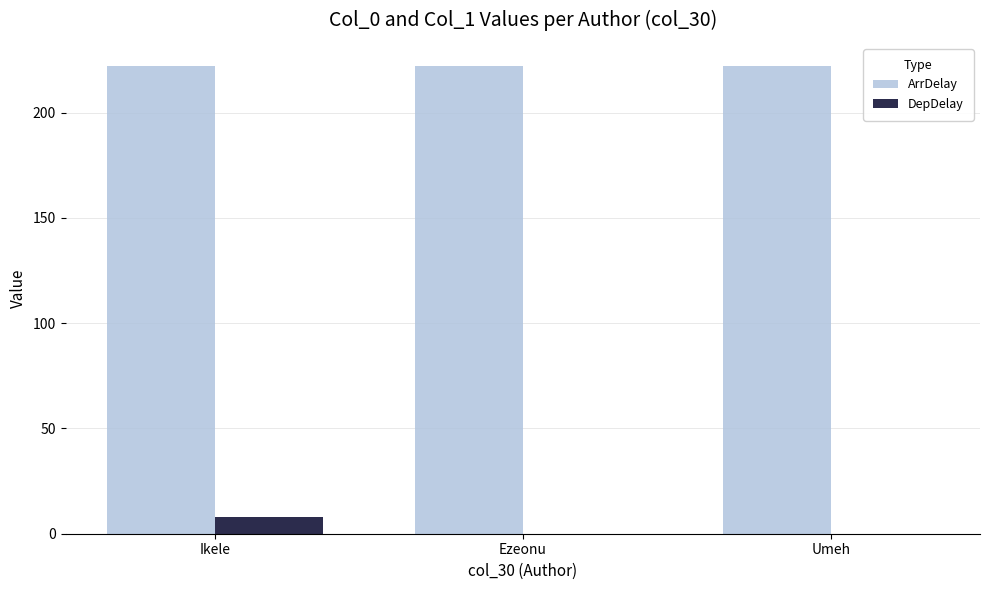

How many groups of bars are there?

3